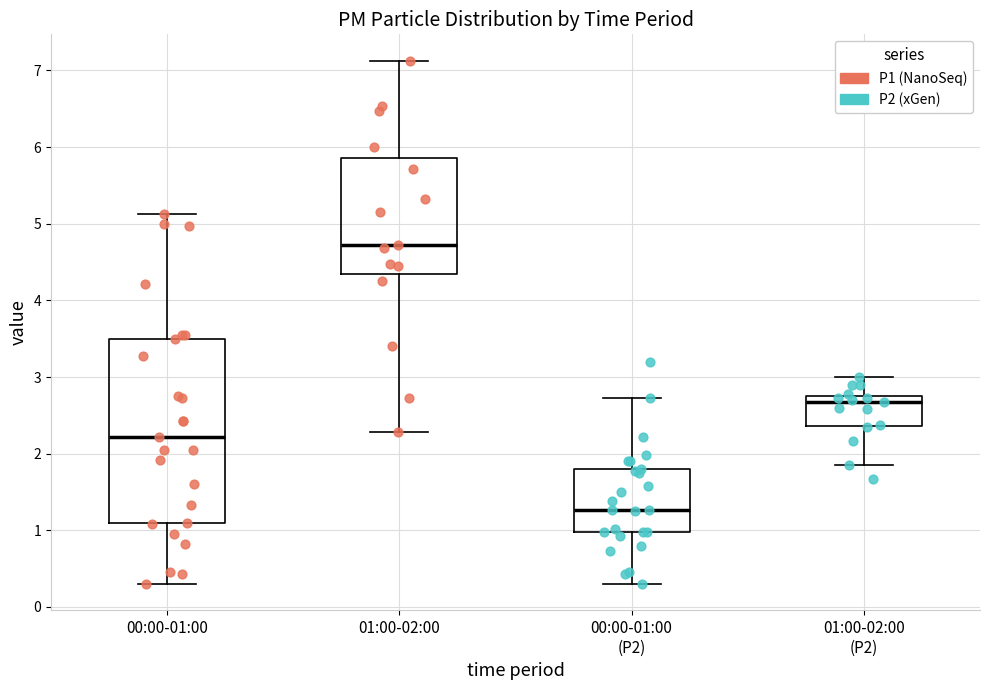

Reading left to right, read every box against the y-axis: the position of its median line, the range the box covers, and the ends of its whiskers. The values are not printed on the chart, so give them approximately, as read against the axis.

00:00-01:00: median 2.2, box 1.1 to 3.5, whiskers 0.3 to 5.1
01:00-02:00: median 4.7, box 4.4 to 5.9, whiskers 2.3 to 7.1
00:00-01:00 (P2): median 1.3, box 1.0 to 1.8, whiskers 0.3 to 2.7
01:00-02:00 (P2): median 2.7, box 2.4 to 2.8, whiskers 1.9 to 3.0